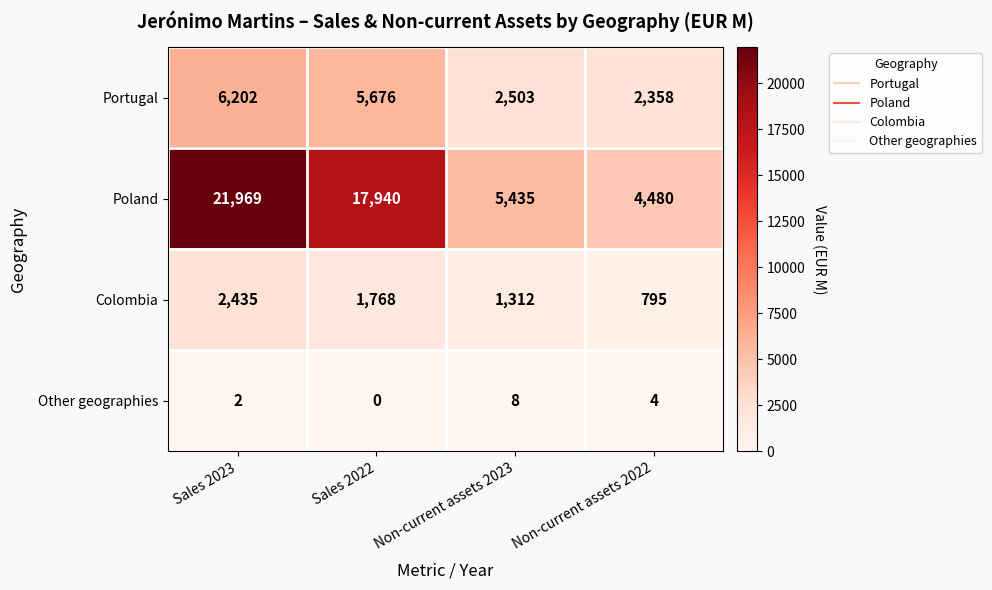

At which label is Poland closest to 13224?

Sales 2022